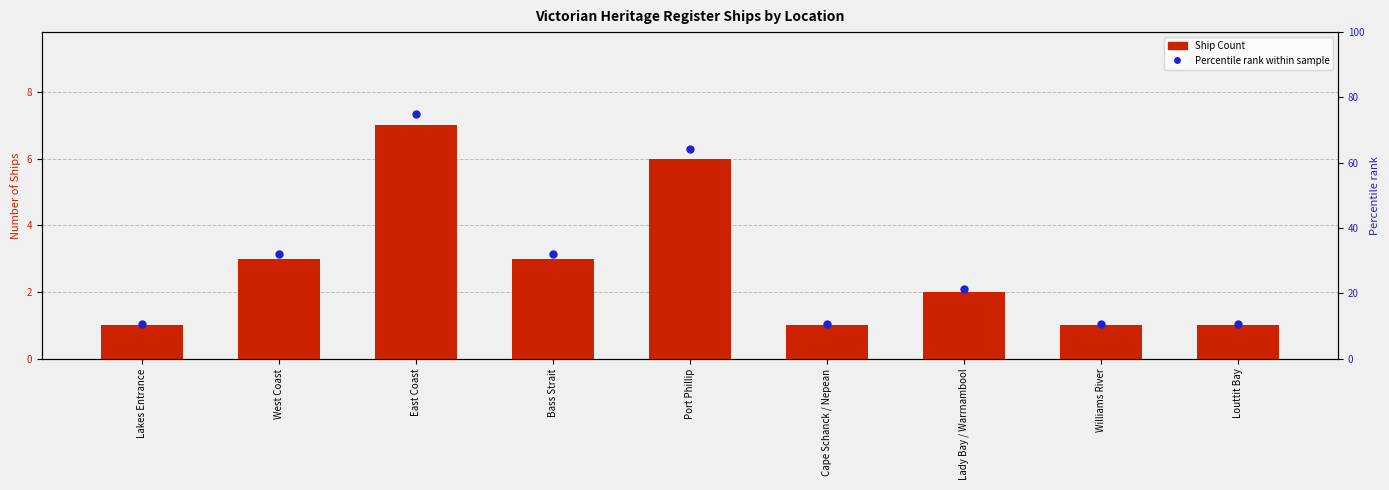

What is the difference between the highest and lowest values at Bass Strait?

29.1